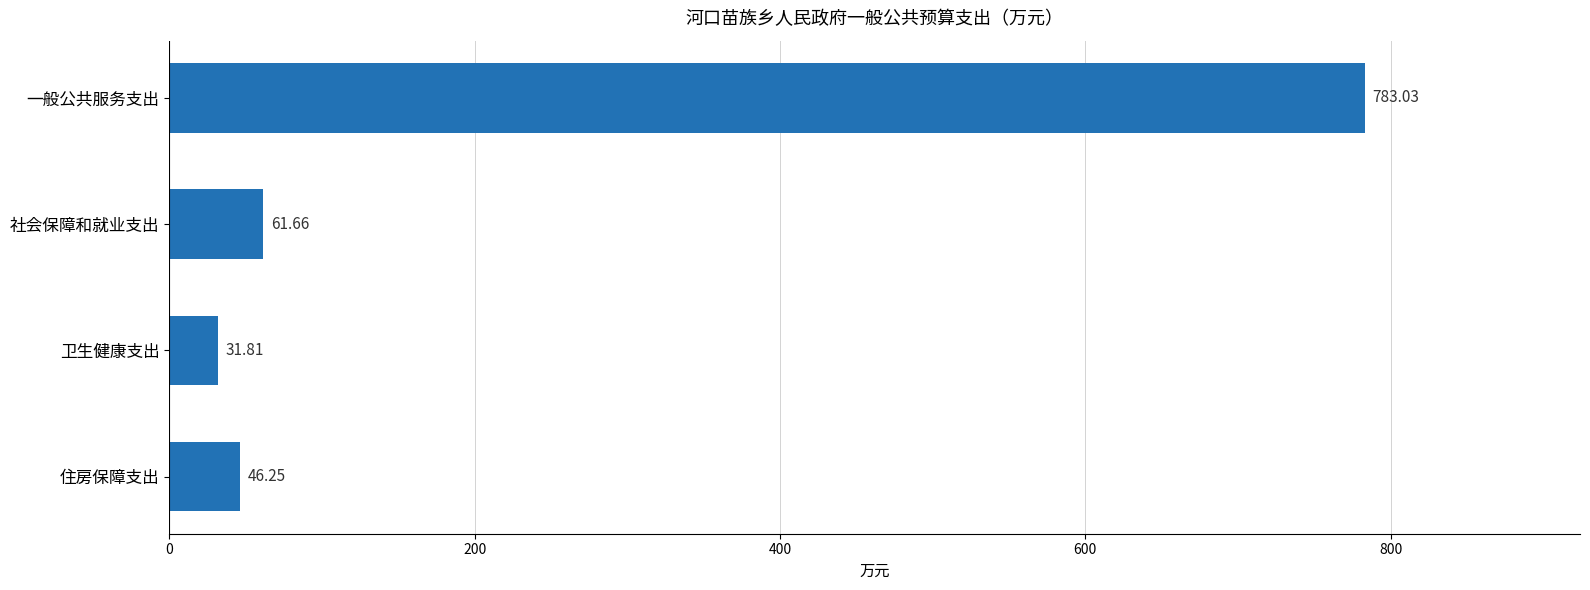

What is the change in value from 一般公共服务支出 to 住房保障支出?

-736.8